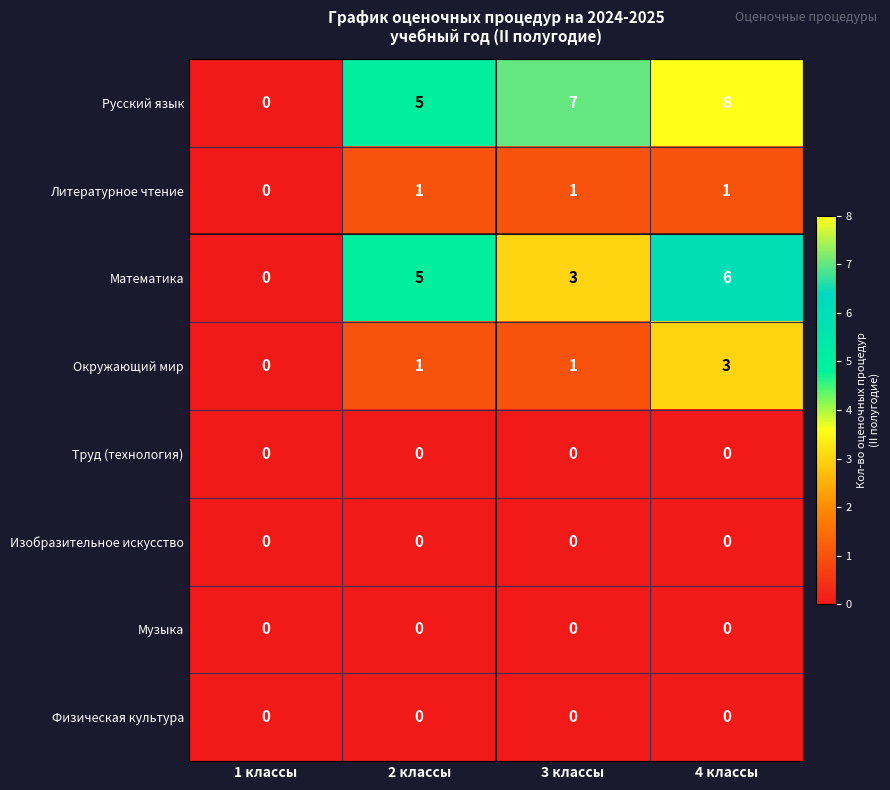

What is the sum of the Математика values at 3 классы and 1 классы?

3